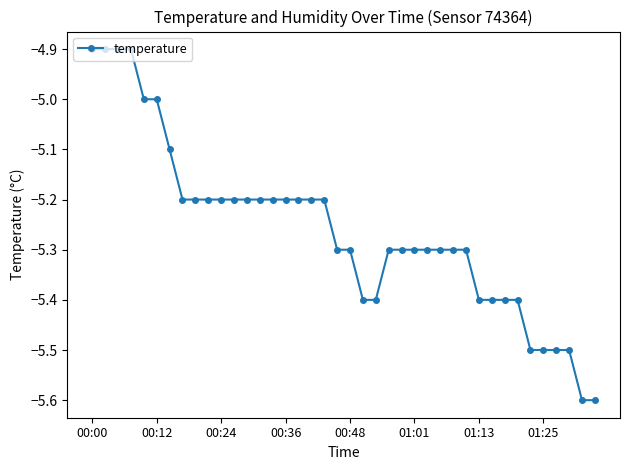

What is the difference between the maximum and minimum values?

0.7